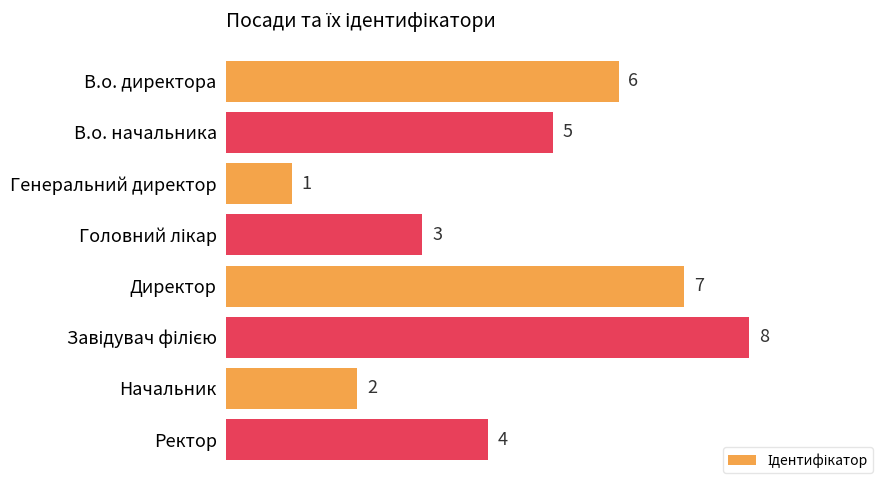

What is the change in value from Начальник to Ректор?

+2